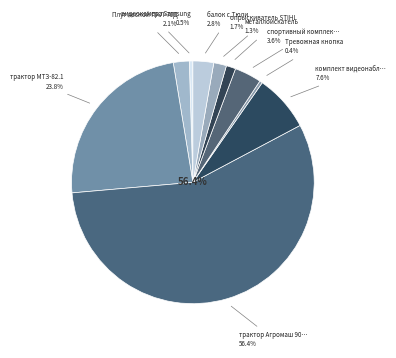

To the nearest percent, what is the average slice percentage?

10%